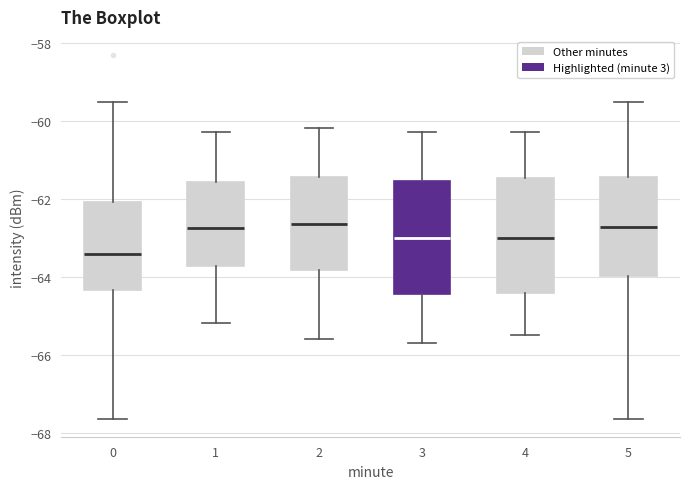

Reading left to right, transcribe this box plot: for each box, give where its median line is, the range the box spans, and where its two whiskers end, as read against the y-axis. The values are not printed on the chart, so give them approximately, as read against the axis.

0: median -63.4, box -64.4 to -62.0, whiskers -67.6 to -59.6
1: median -62.8, box -63.8 to -61.6, whiskers -65.2 to -60.2
2: median -62.6, box -63.8 to -61.4, whiskers -65.6 to -60.2
3: median -63.0, box -64.4 to -61.6, whiskers -65.6 to -60.2
4: median -63.0, box -64.4 to -61.4, whiskers -65.4 to -60.2
5: median -62.8, box -64.0 to -61.4, whiskers -67.6 to -59.6